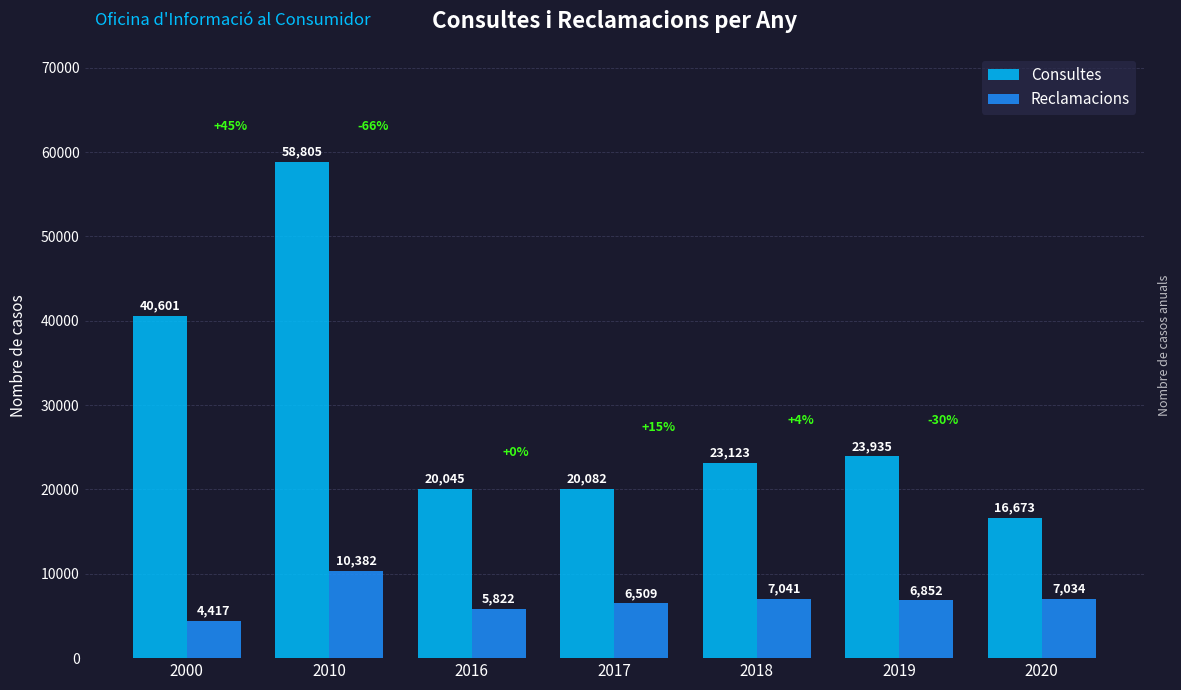

At which label does Reclamacions first exceed 6852?

2010